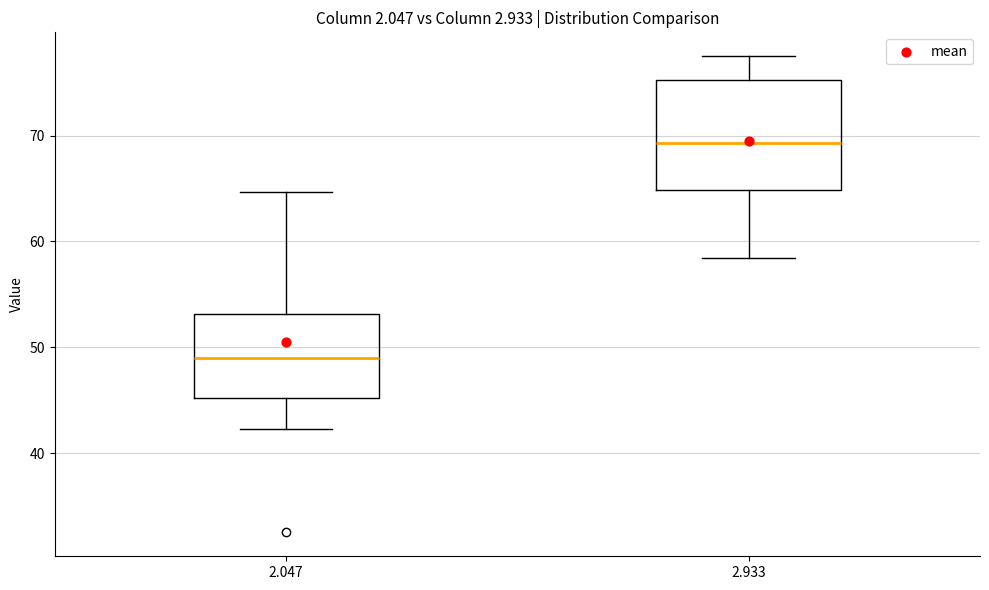

Reading left to right, transcribe this box plot: for each box, give where its median line is, the range the box spans, and where its two whiskers end, as read against the y-axis. The values are not printed on the chart, so give them approximately, as read against the axis.

2.047: median 49, box 45 to 53, whiskers 42 to 65
2.933: median 69, box 65 to 75, whiskers 58 to 78